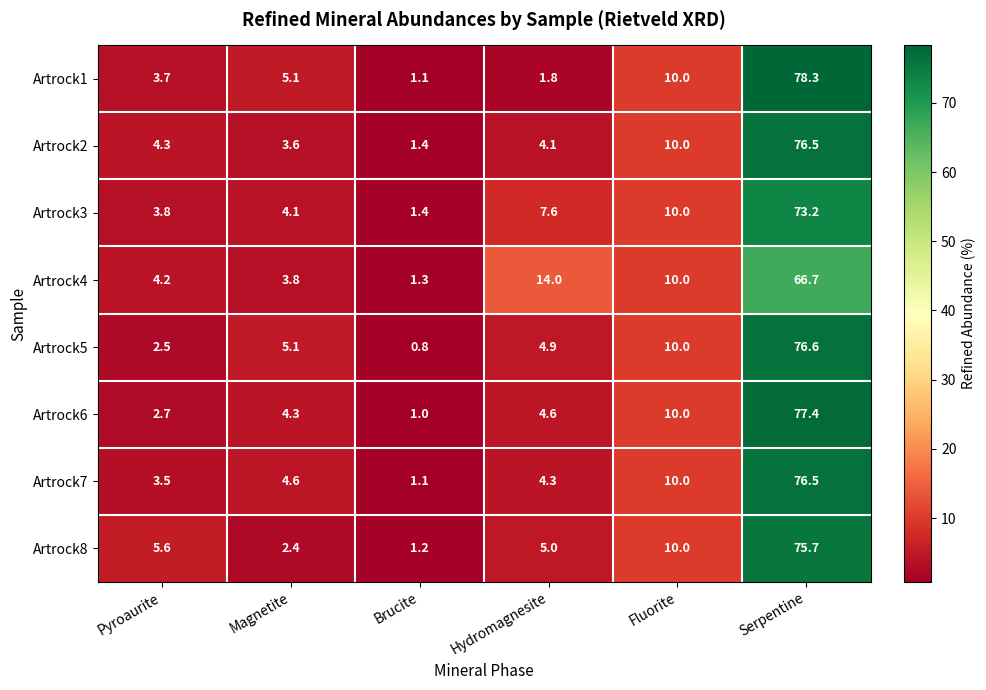

At Pyroaurite, list the series in order from smallest to largest.

Artrock5, Artrock6, Artrock7, Artrock1, Artrock3, Artrock4, Artrock2, Artrock8